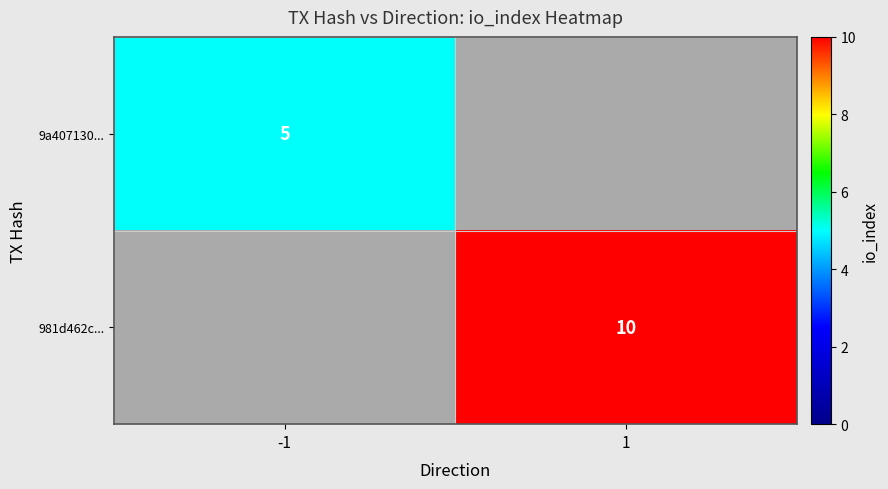

Is it true that 9a407130... equals 5 at -1?

True